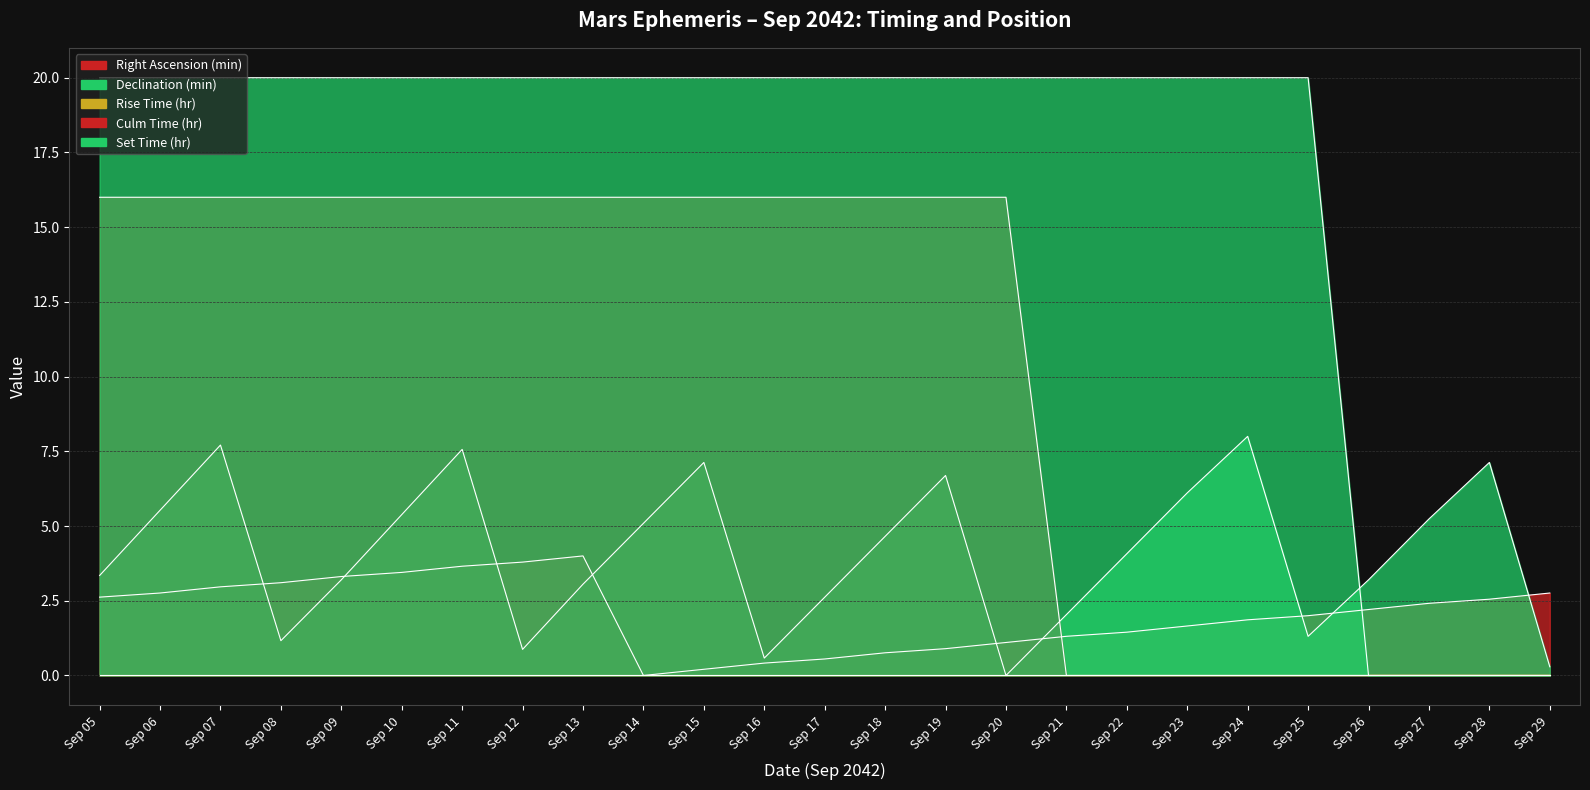

What is the sum of all Culm Time (hr) values?

256.0